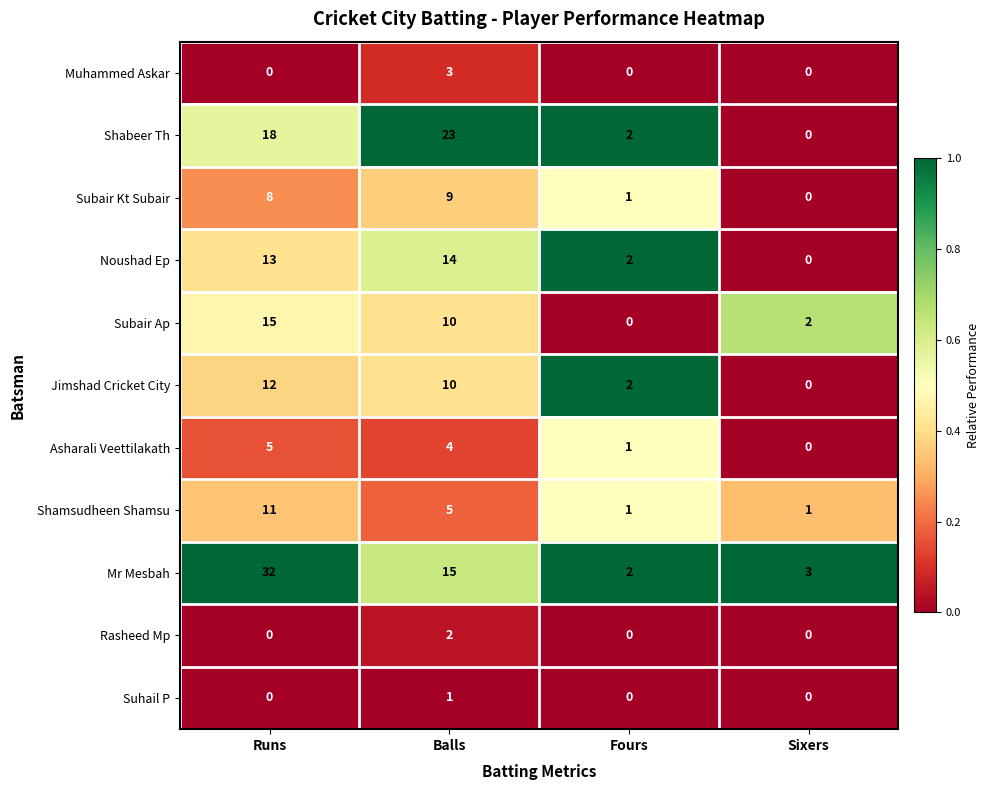

Is it true that Rasheed Mp equals 1 at Fours?

False